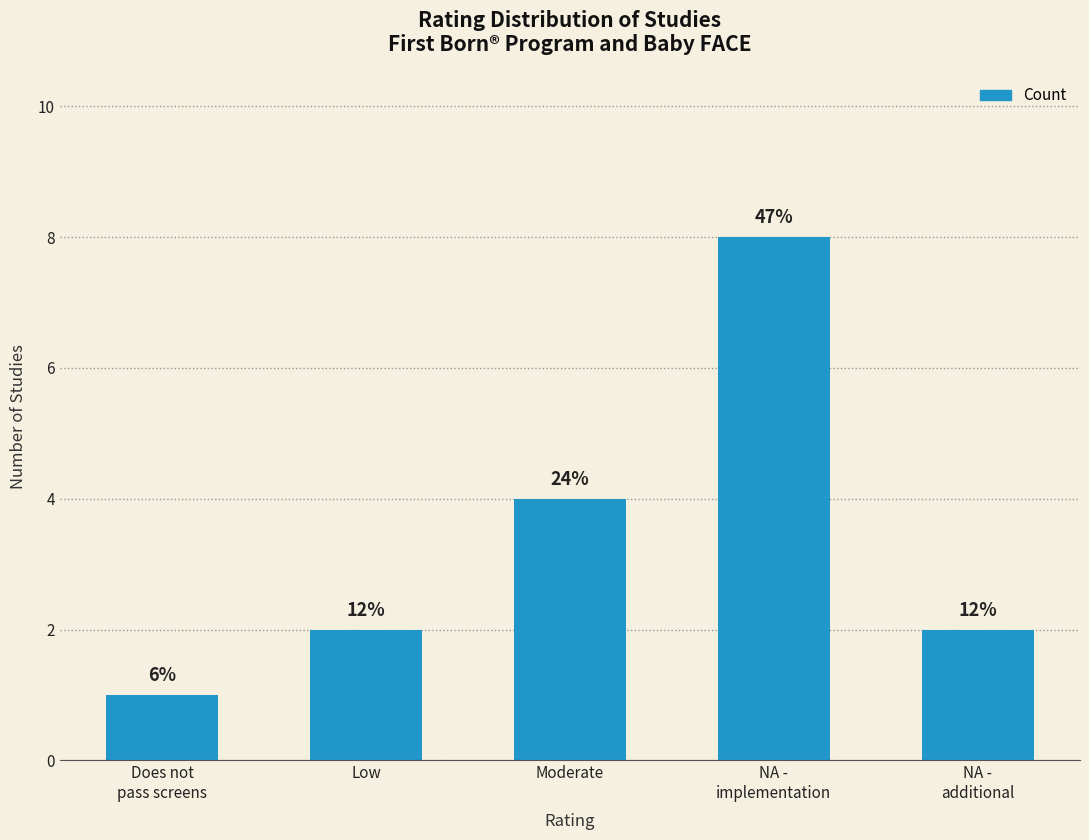

How many values are between 2 and 4?

3